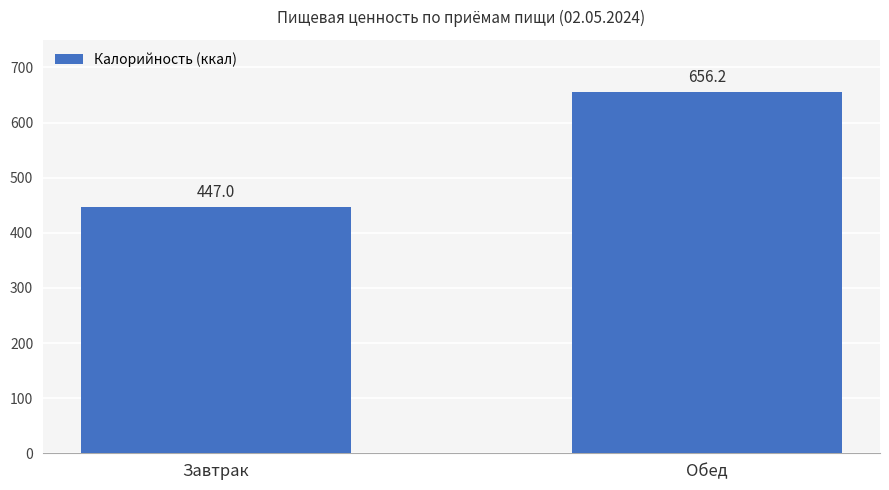

How many bars are there in total?

2